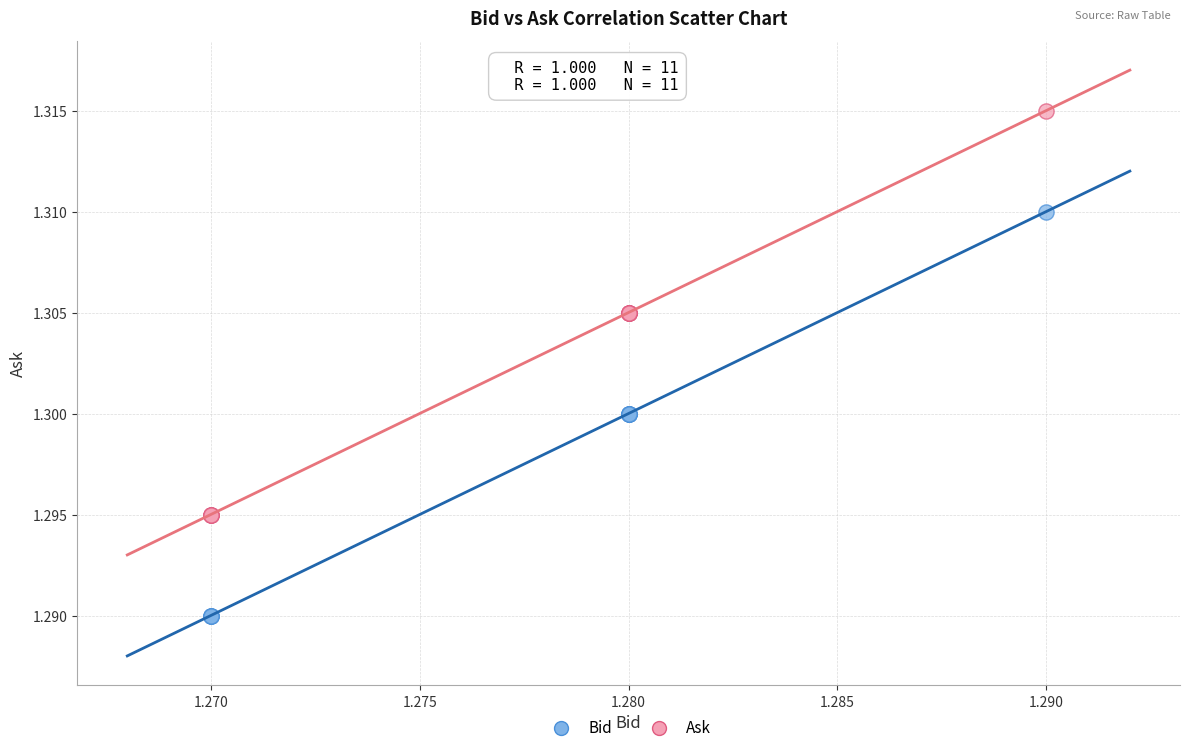

Which series reaches the minimum Y coordinate?

Bid